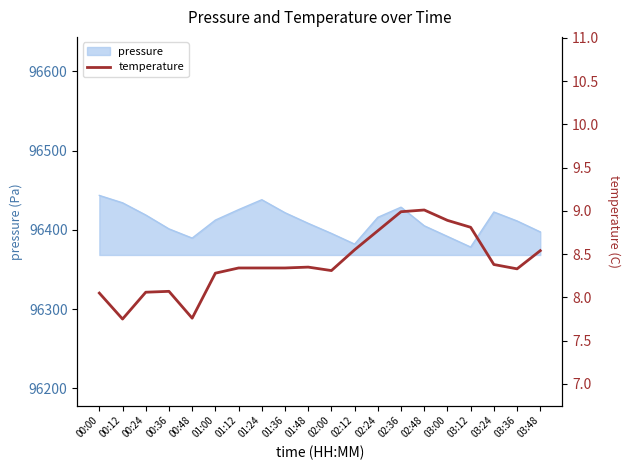

True or false: pressure has a value of 96411.3 at 03:36.

True